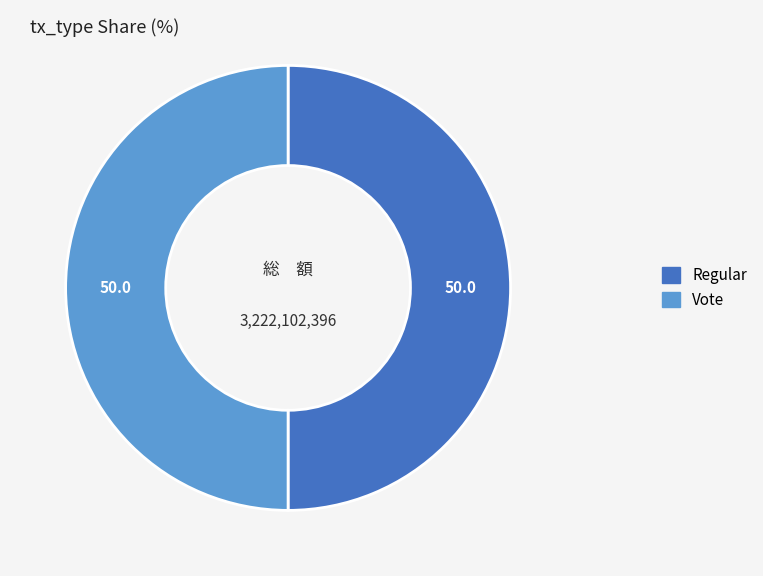

True or false: Vote accounts for 55% of the total.

False